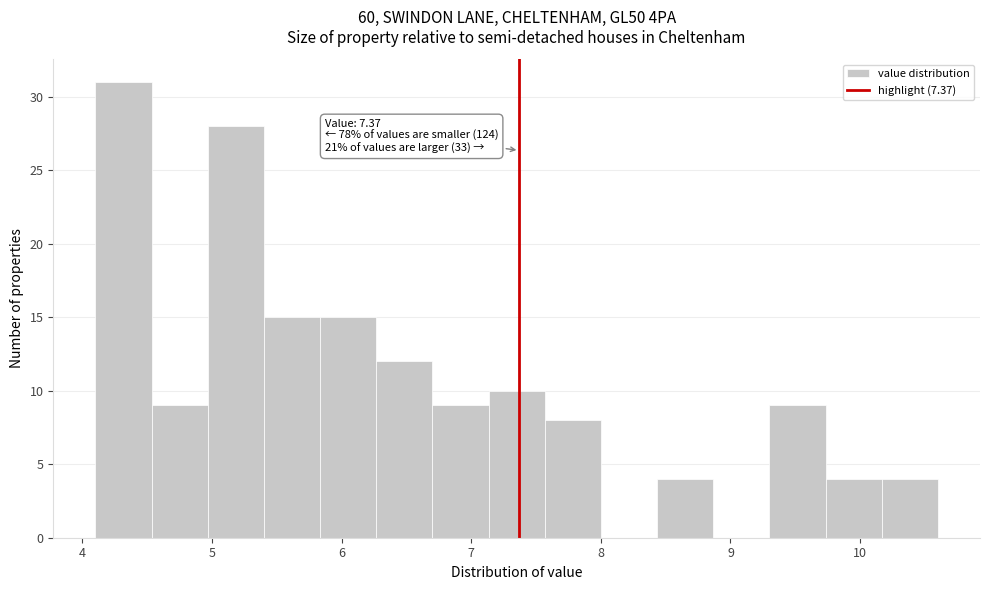

Over which range of the x-axis is the bar tallest?

4.1 to 4.5